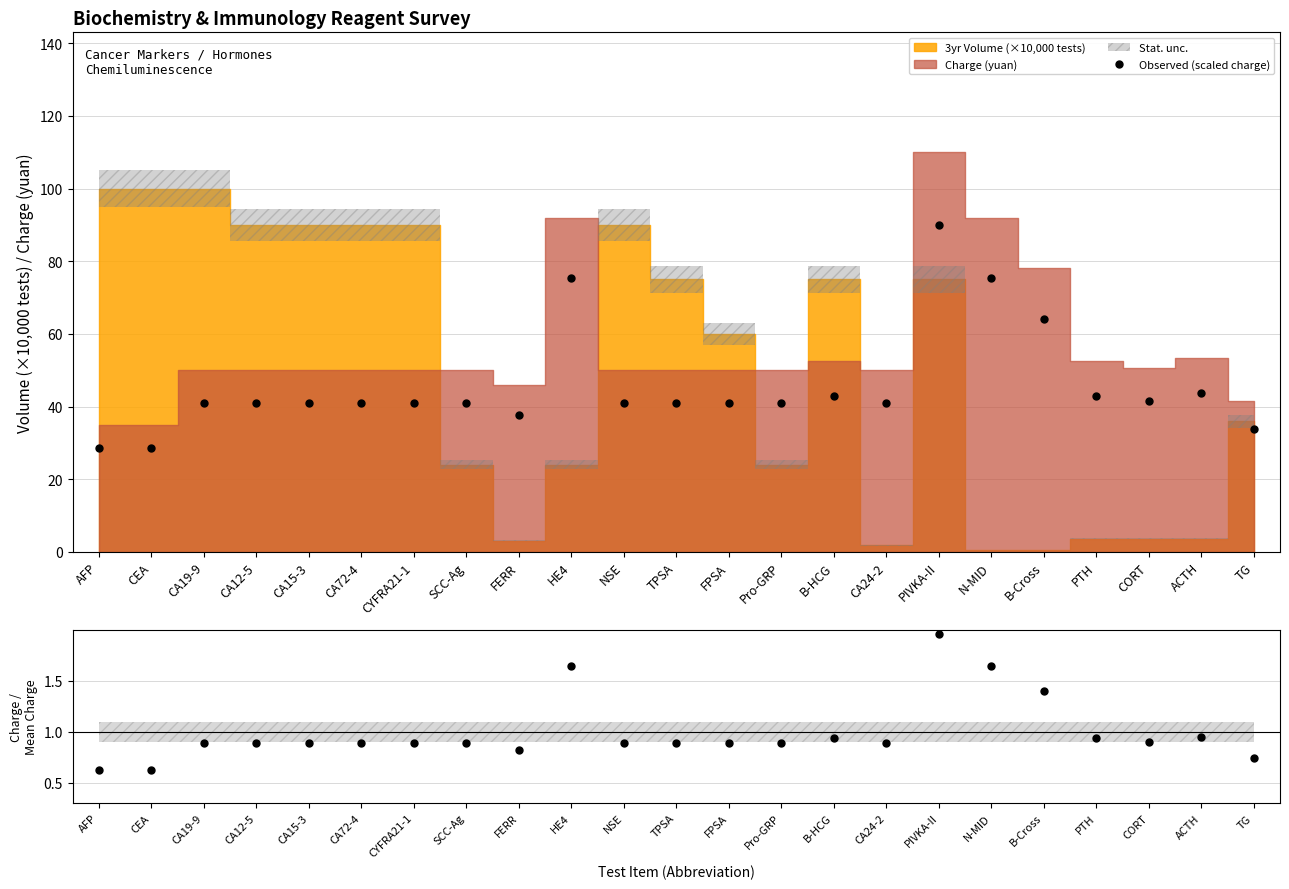

How many values in the Observed (scaled charge) series exceed 40?

19